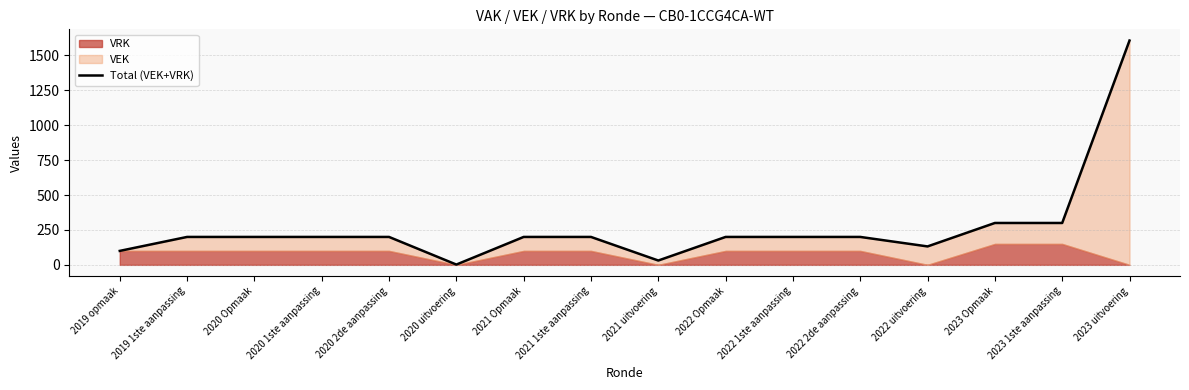

How many categories are shown in the chart?

16